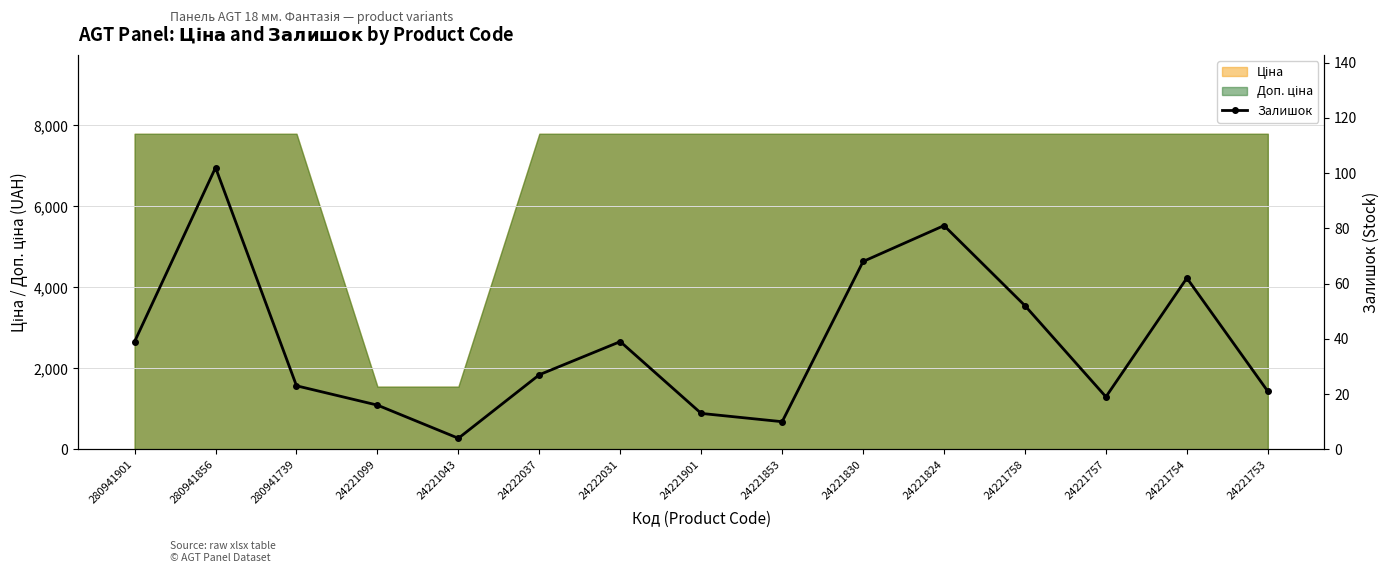

What is the label of the 2nd point from the left?

280941856